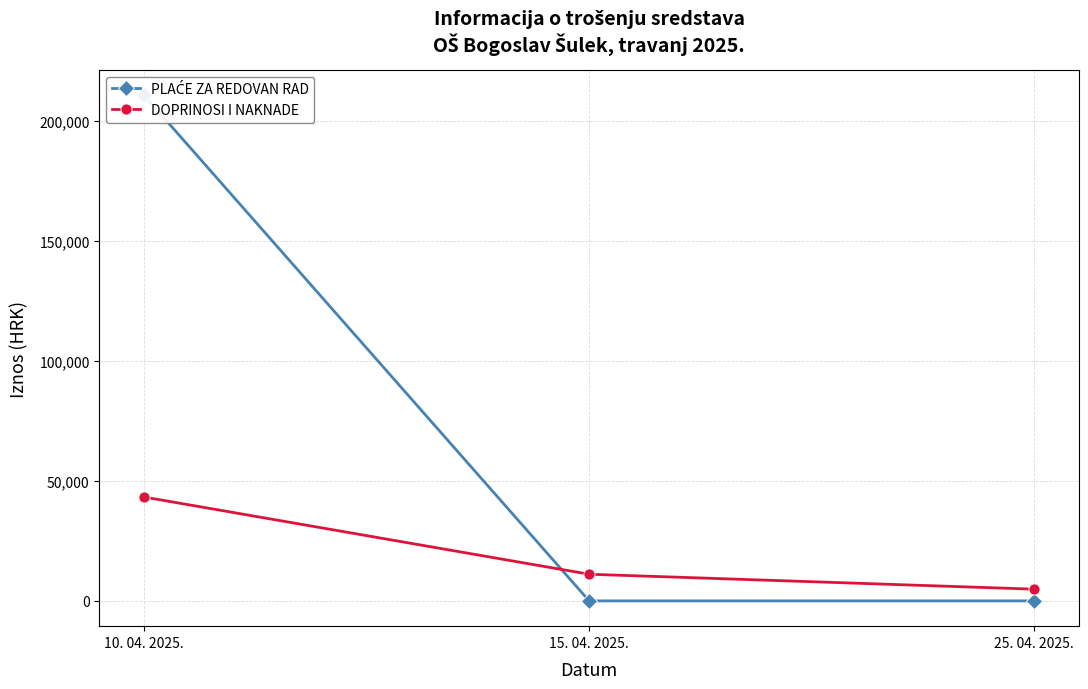

Reading left to right, what are all the values shown in this chart?

PLAĆE ZA REDOVAN RAD: 10. 04. 2025.=210707.5	15. 04. 2025.=0.0	25. 04. 2025.=0.0
DOPRINOSI I NAKNADE: 10. 04. 2025.=43275.3	15. 04. 2025.=11100.0	25. 04. 2025.=4873.0